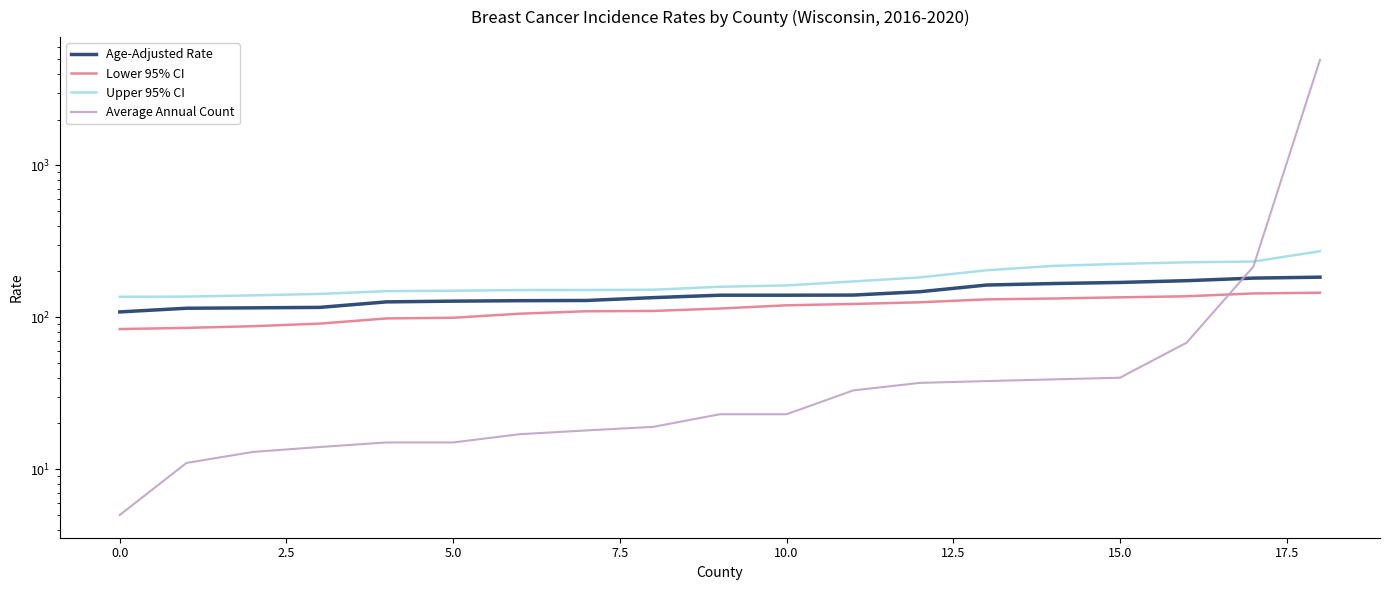

Which series has the largest range (max minus min)?

Average Annual Count